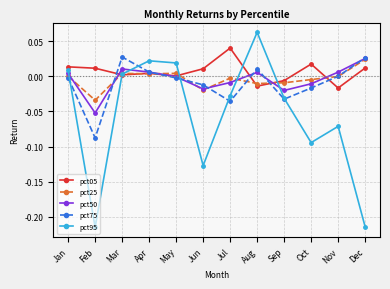

Is the value of pct50 at Aug greater than the value of pct25 at Sep?

Yes